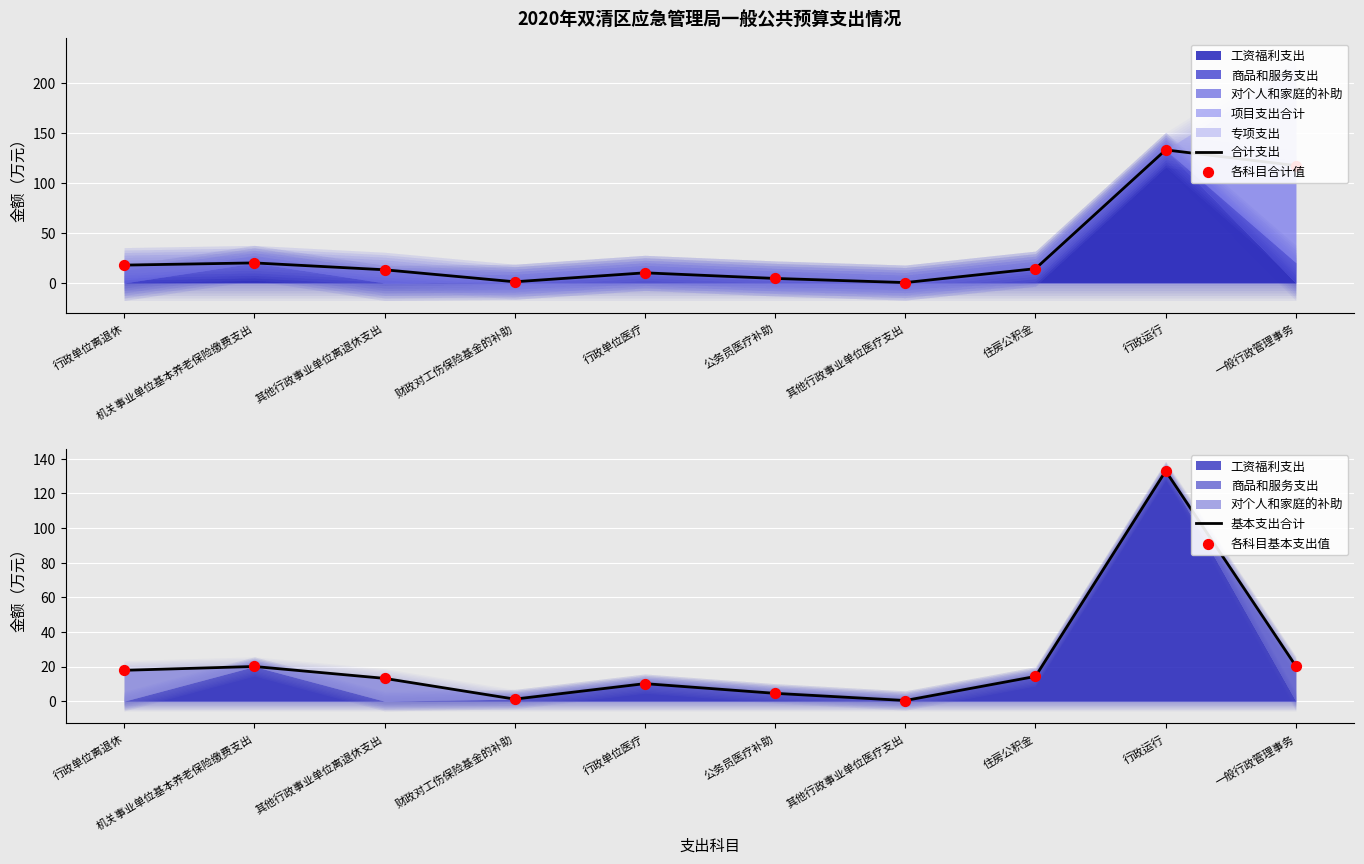

At which category is the sum across all series the highest?

行政运行